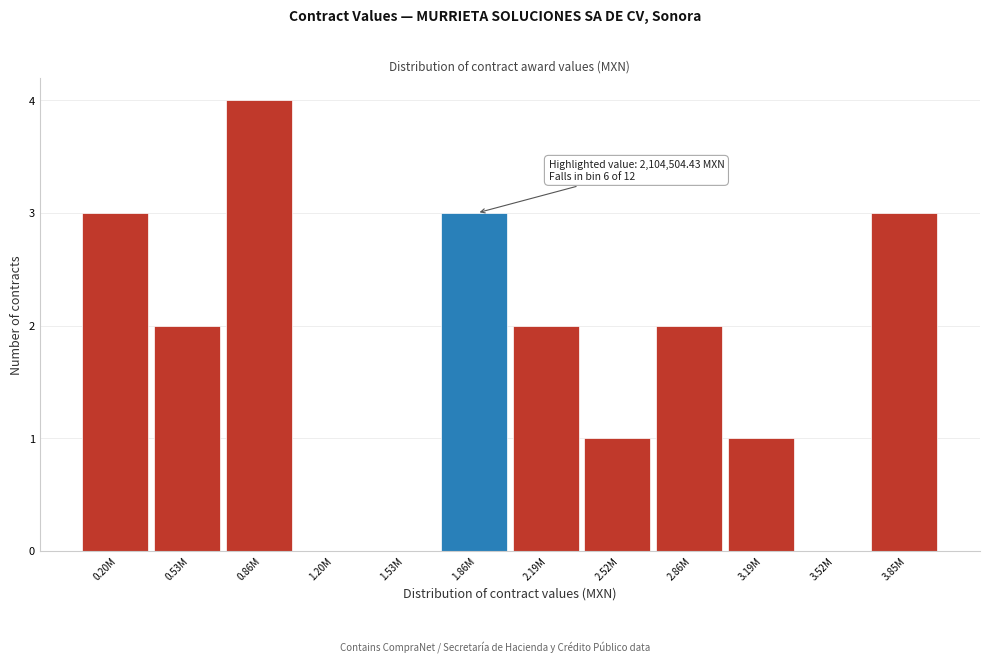

Reading left to right, transcribe all the data shown in this chart.

0.20M=3	0.53M=2	0.86M=4	1.20M=0	1.53M=0	1.86M=3	2.19M=2	2.52M=1	2.86M=2	3.19M=1	3.52M=0	3.85M=3